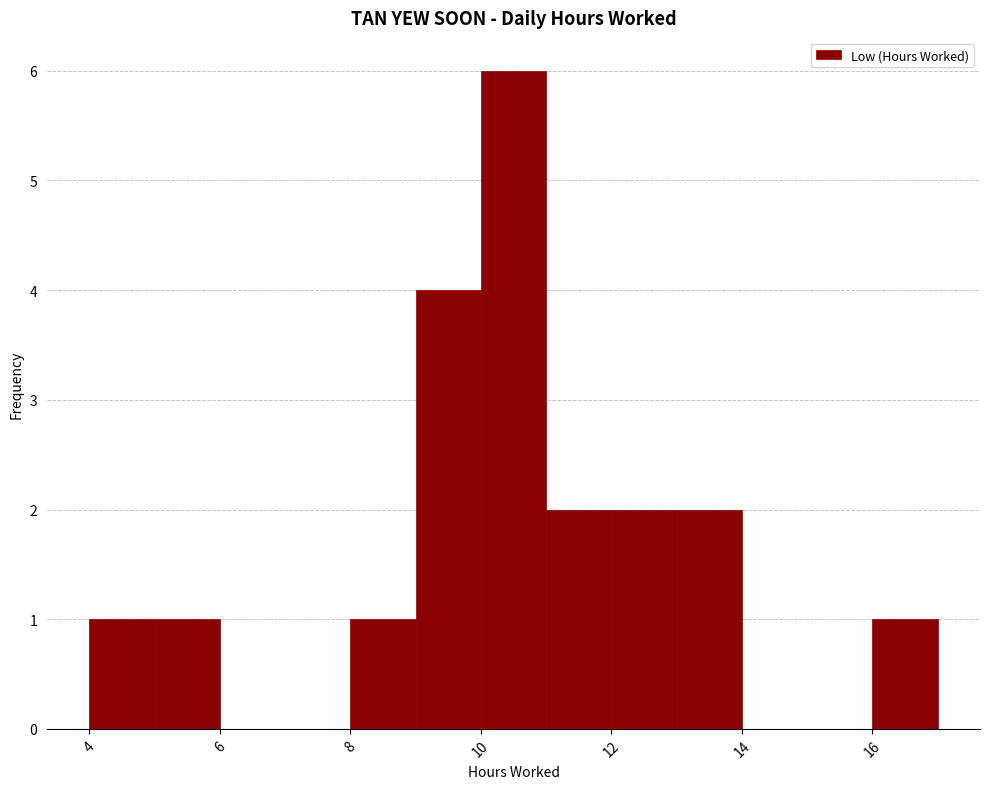

Which range on the x-axis has the tallest bar?

10 to 11